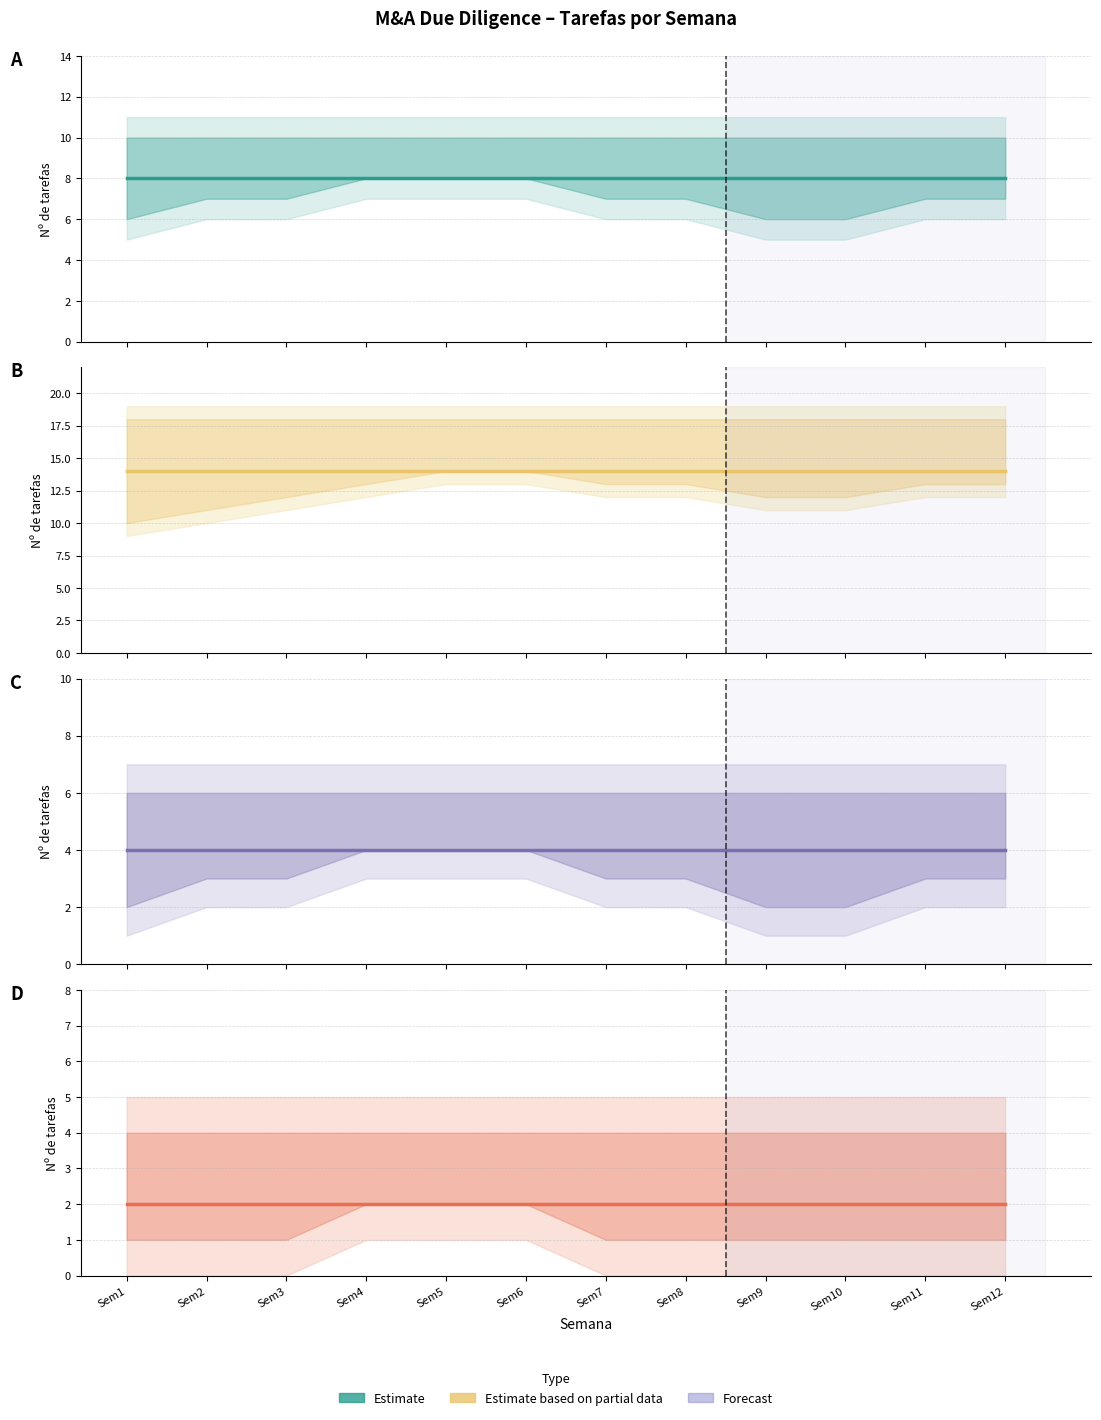

At how many categories does at least one series exceed 13?

12